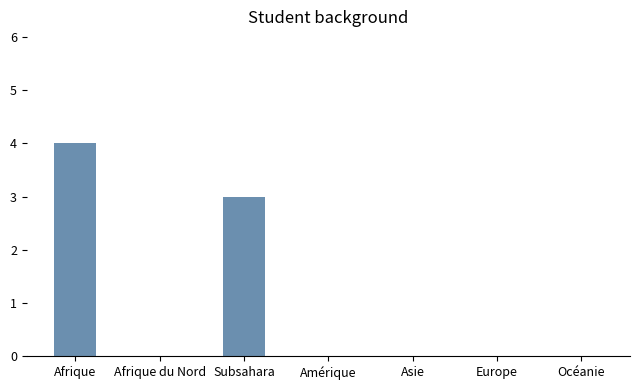

Which has a higher value, Afrique or Asie?

Afrique